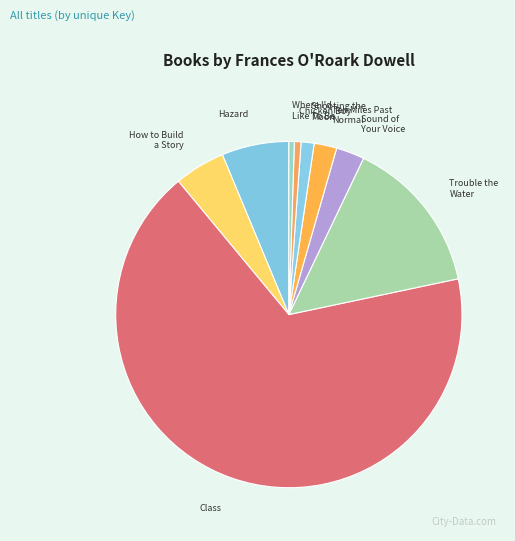

How many segments does this pie chart have?

9